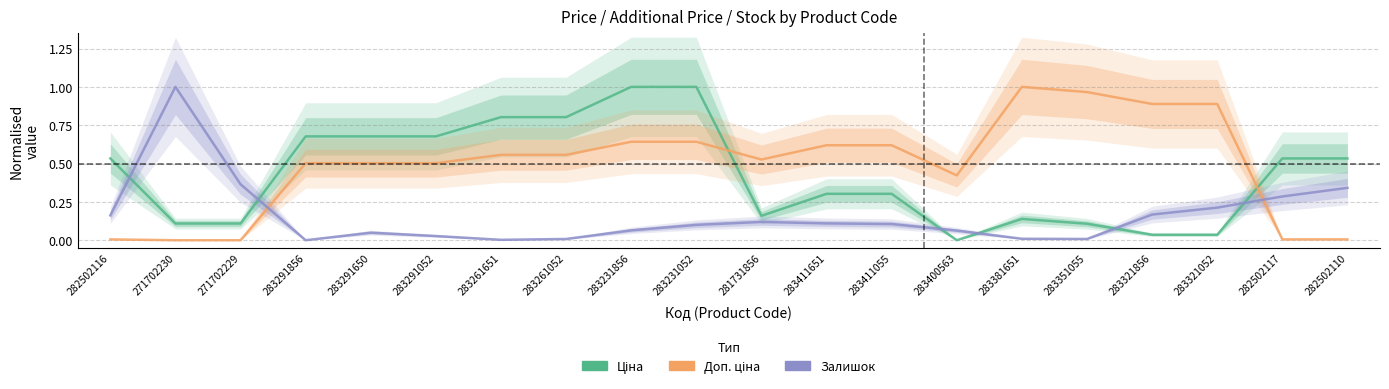

What is the total value across all series at 282502110?

0.9